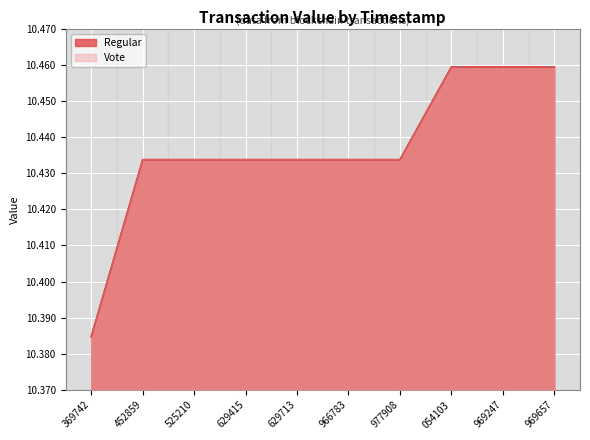

How many lines are shown in the chart?

2